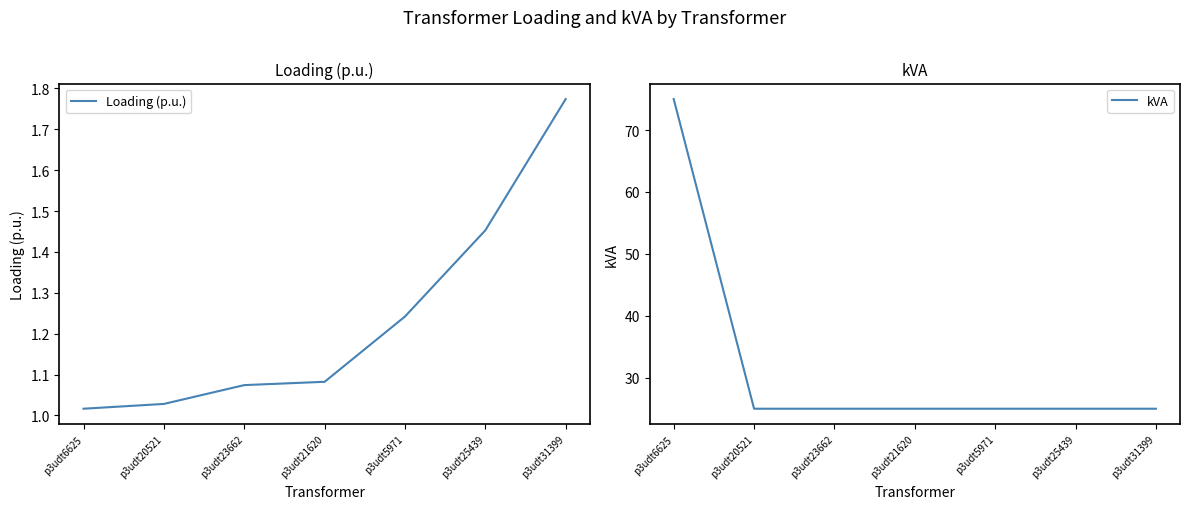

Which category has the highest value across all series?

p3udt6625